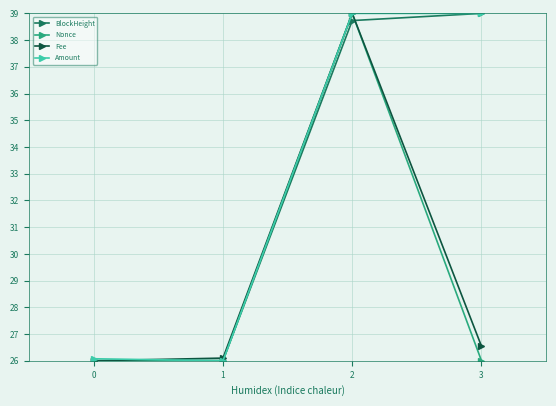

What is the total value across all series at 2?

155.7